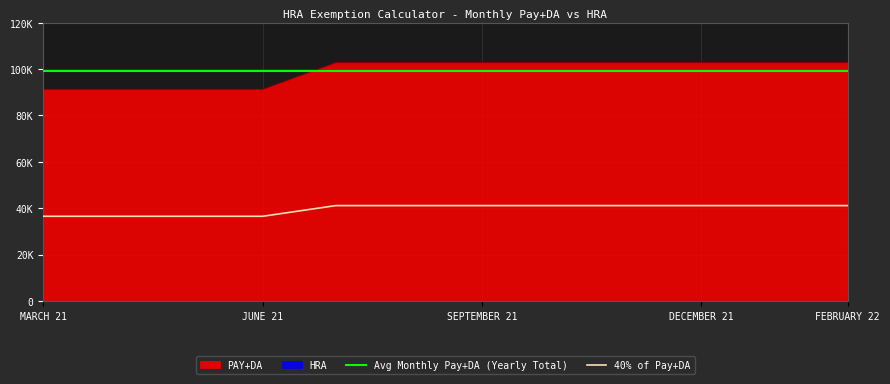

True or false: 40% of Pay+DA has a value of 36504.0 at JUNE 21.

True